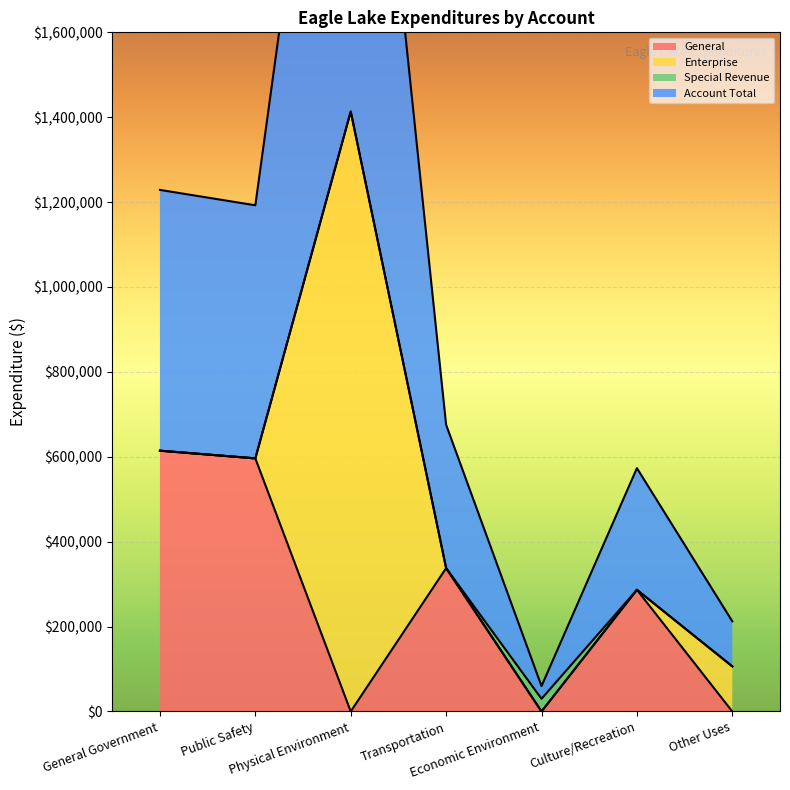

At which category is the sum across all series the highest?

Physical Environment